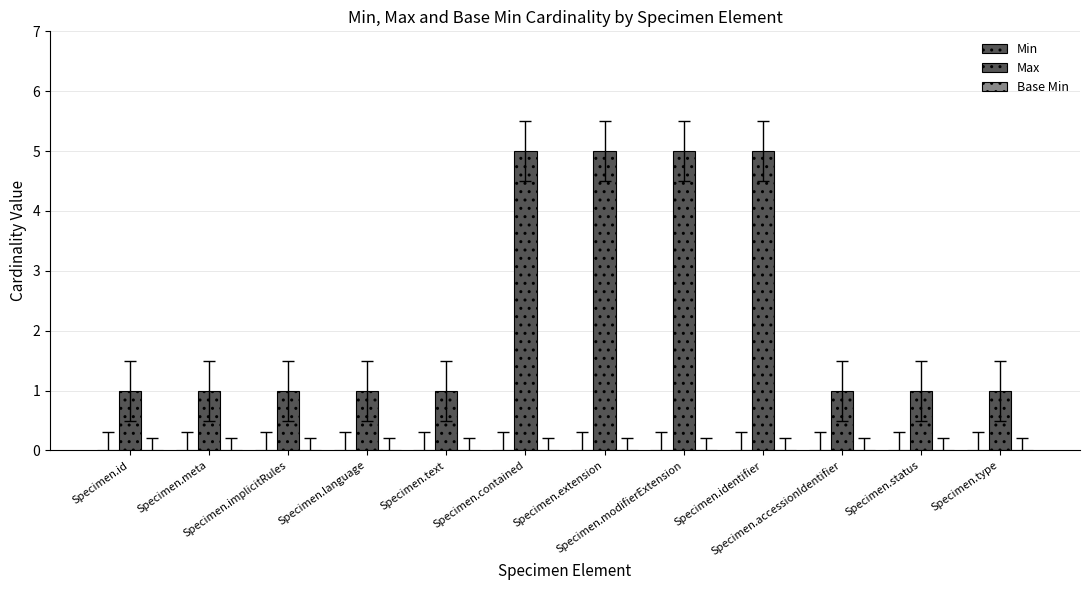

Count the number of categories in the chart.

12